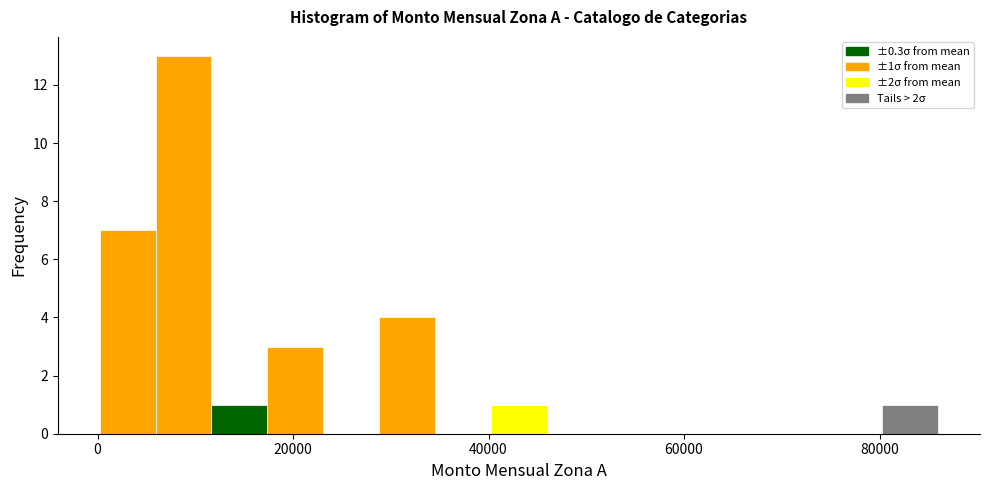

Around what value on the x-axis is the tallest bar? Give the approximate position of its centre, as read against the axis.

8000